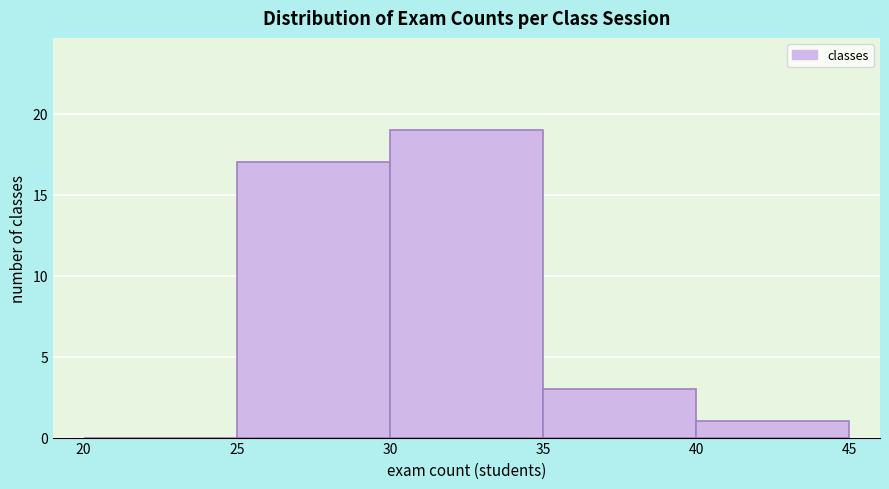

How tall is the bar that spans 35 to 40 on the x-axis? The values are not printed on the chart, so give them approximately, as read against the axis.

3